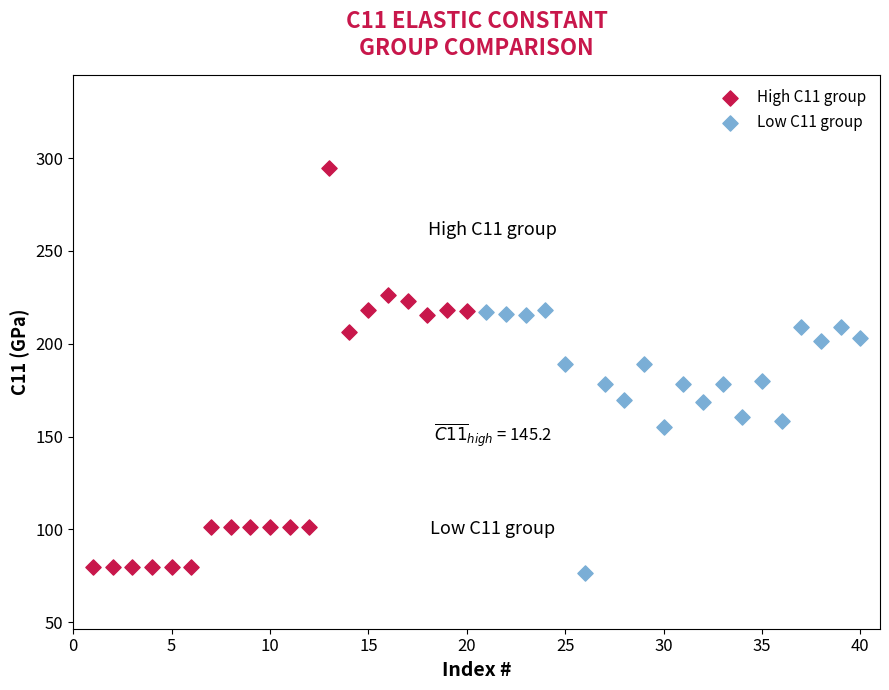

Which series has the largest Y range (max minus min)?

High C11 group